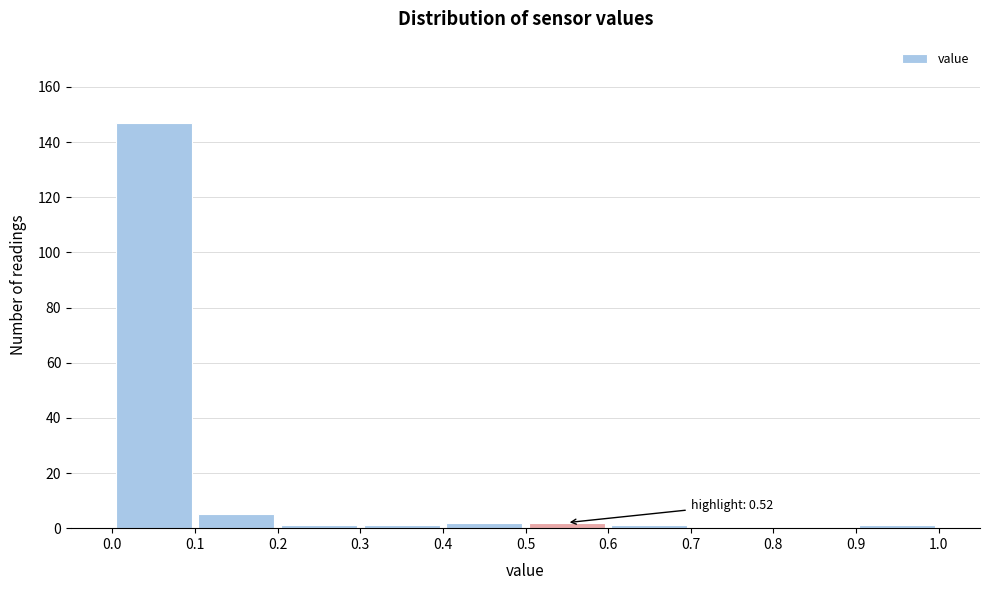

Over which range of the x-axis is the bar tallest?

0.0 to 0.1